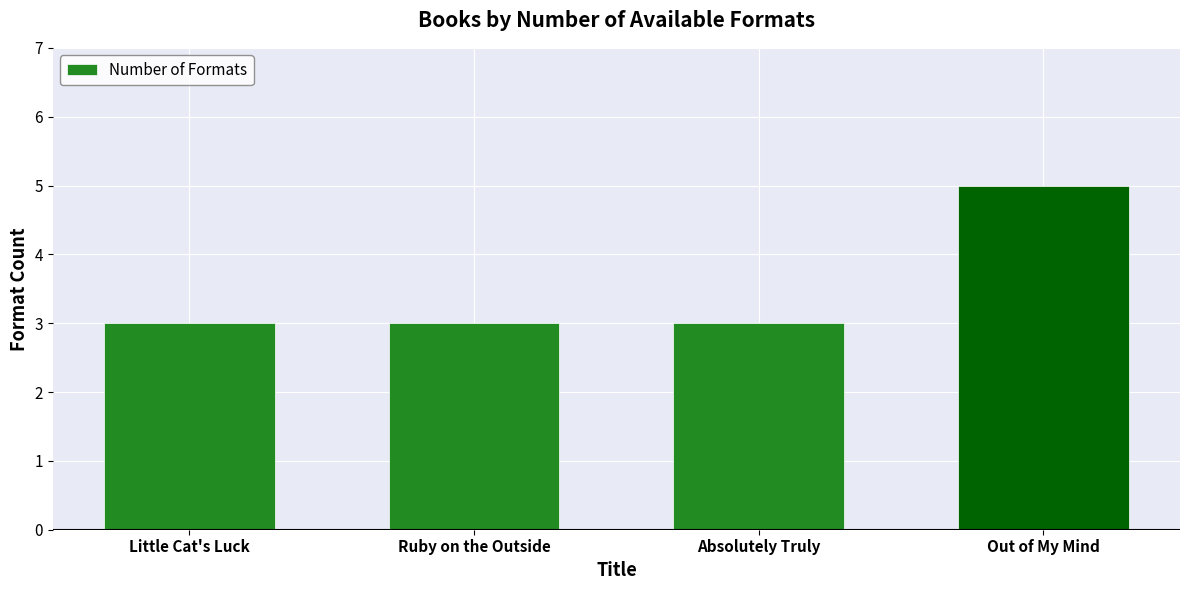

Count the number of data series in this chart.

1